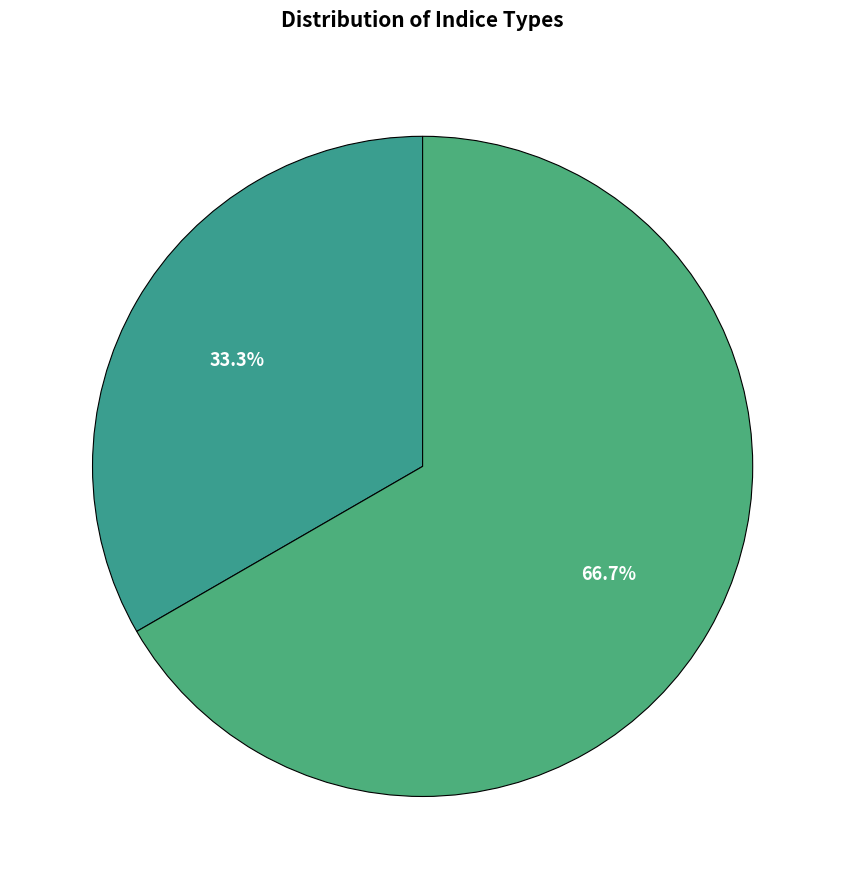

Count the number of slices in the pie.

2